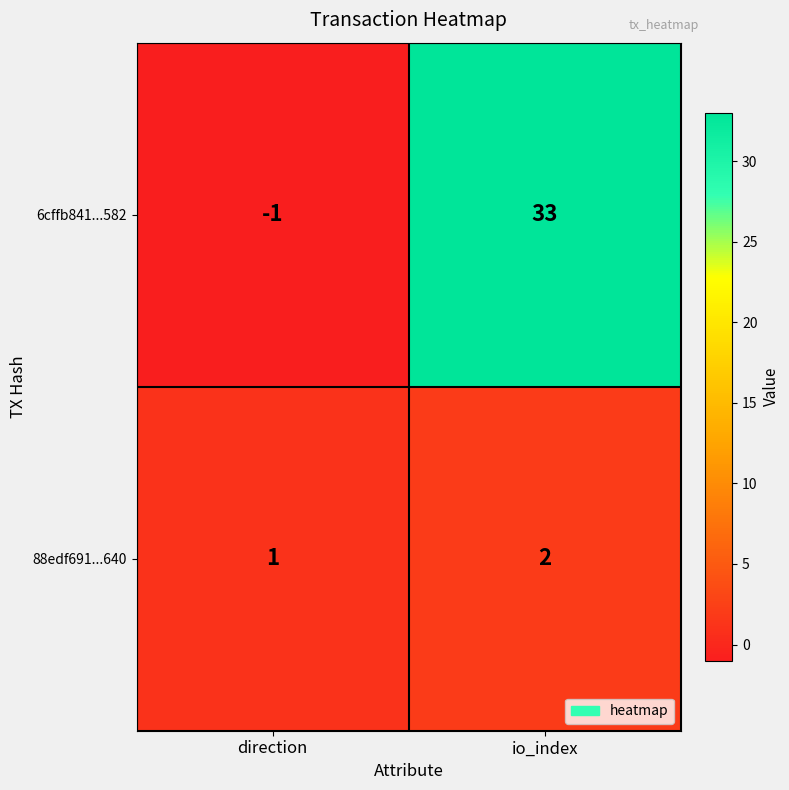

At which category is the sum across all series the highest?

io_index